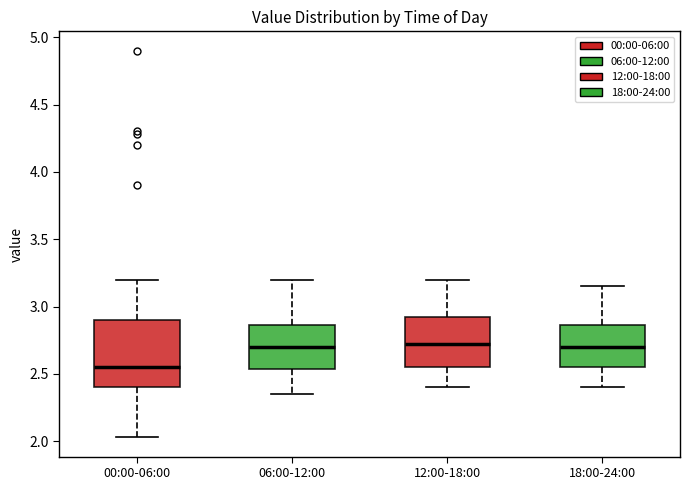

Comparing the boxes themselves (not the whiskers), which one is the tallest?

00:00-06:00